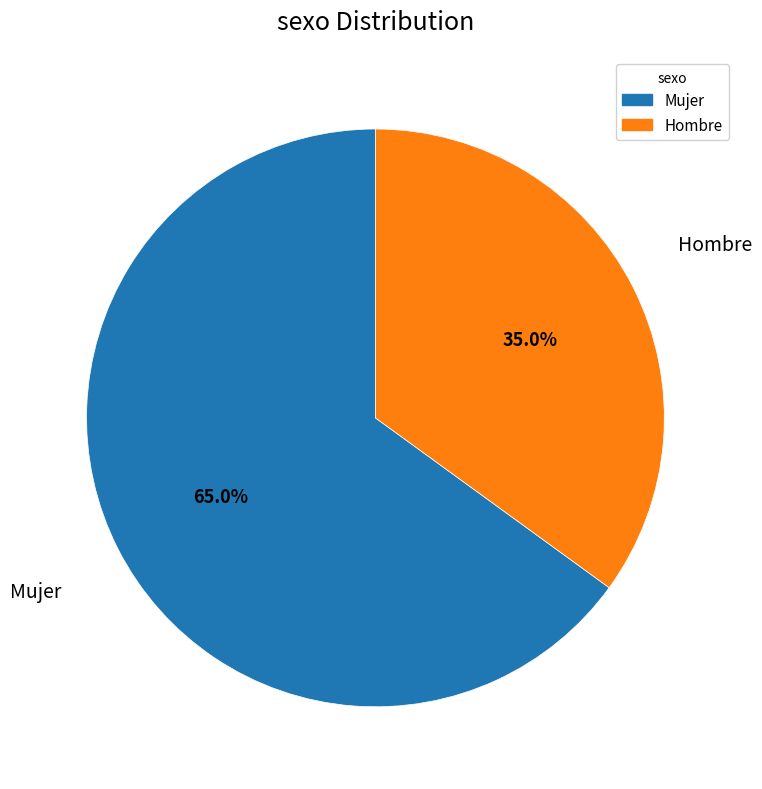

To the nearest percent, what percentage of the pie is Hombre?

35%